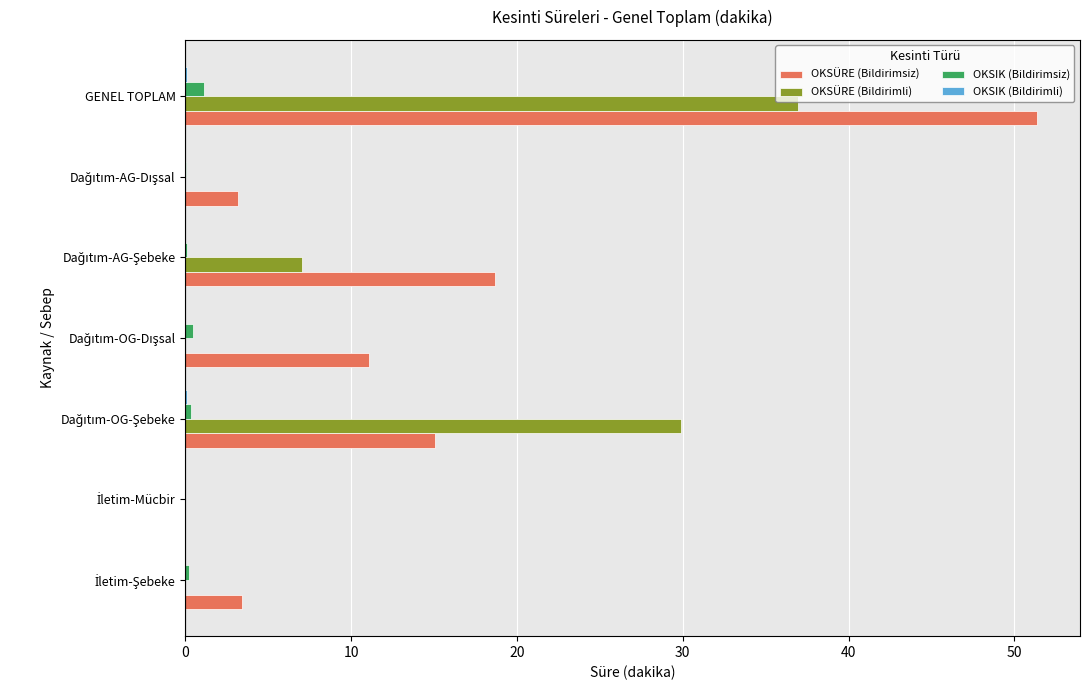

At which category is the sum across all series the highest?

GENEL TOPLAM